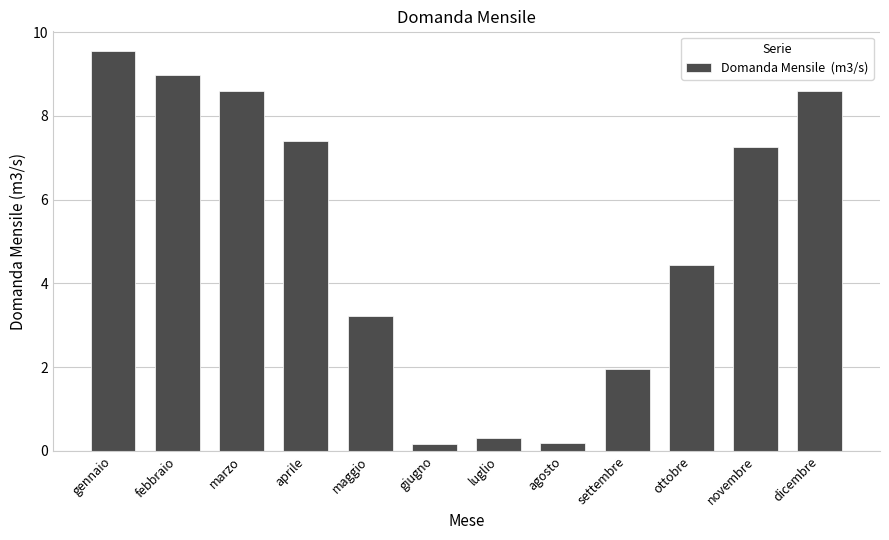

What is the value of the 8th bar from the left?

0.2